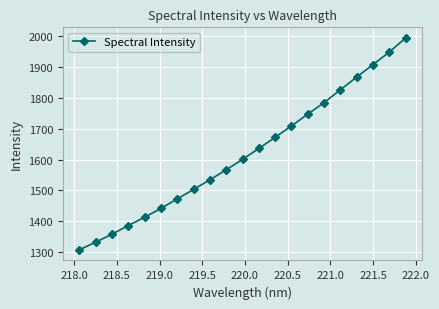

What is the greatest value displayed?

1993.9